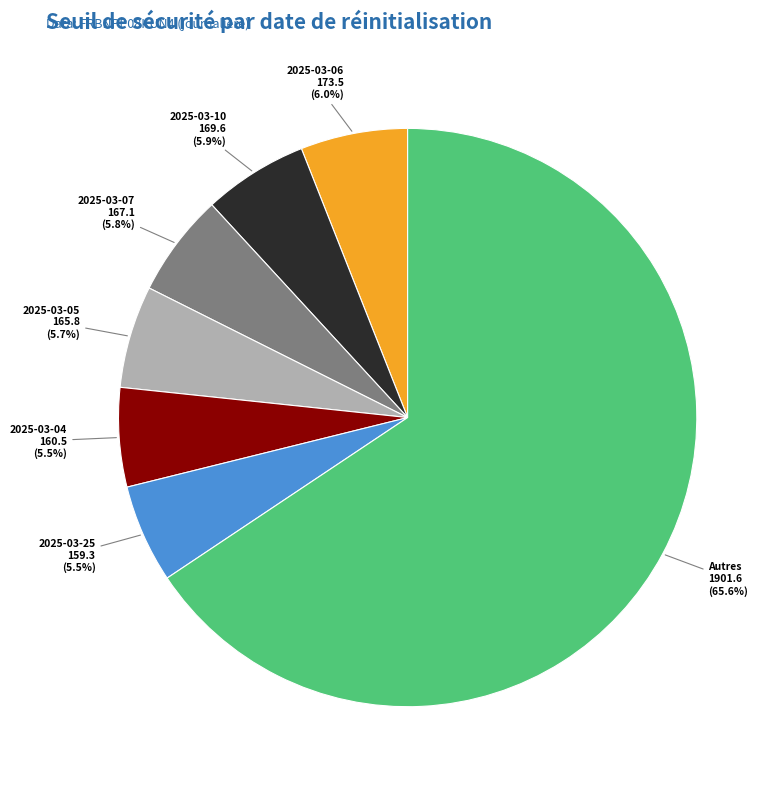

Is there any slice that represents more than half of the pie?

Yes